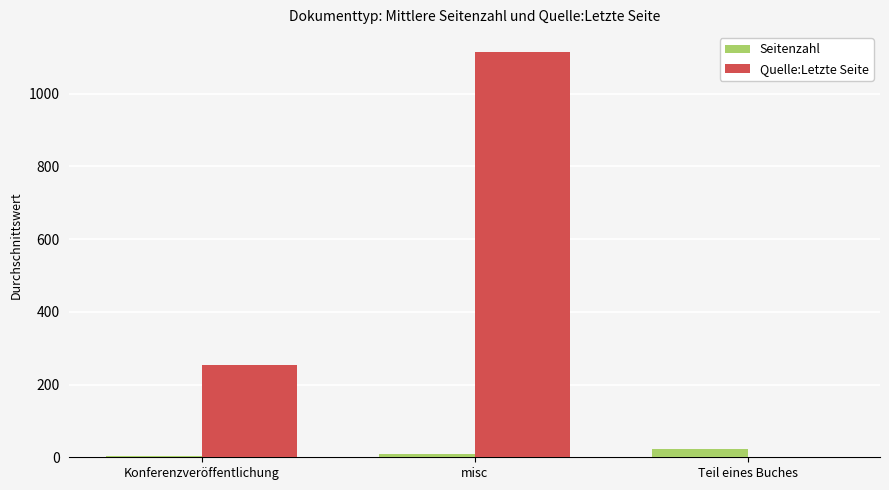

How many categories are shown in the chart?

3